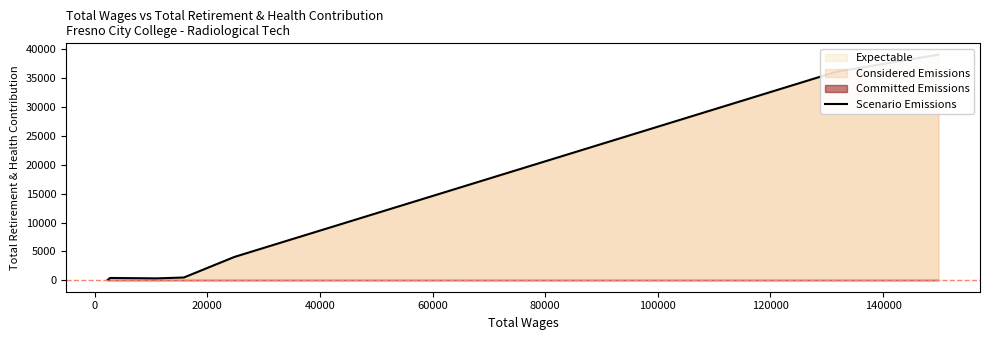

Reading left to right, list all the values displayed in this chart.

73	427	354	507	4063	36035	39005